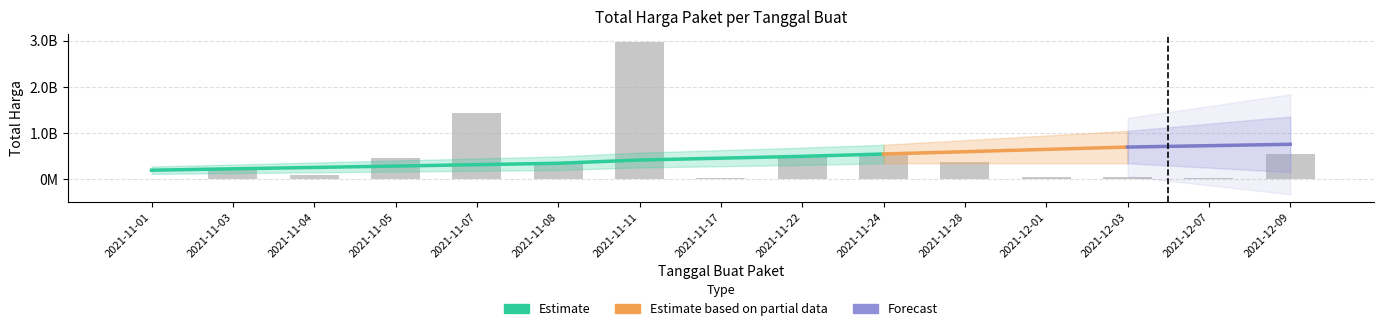

What is the value of the 8th bar from the left?

34292000